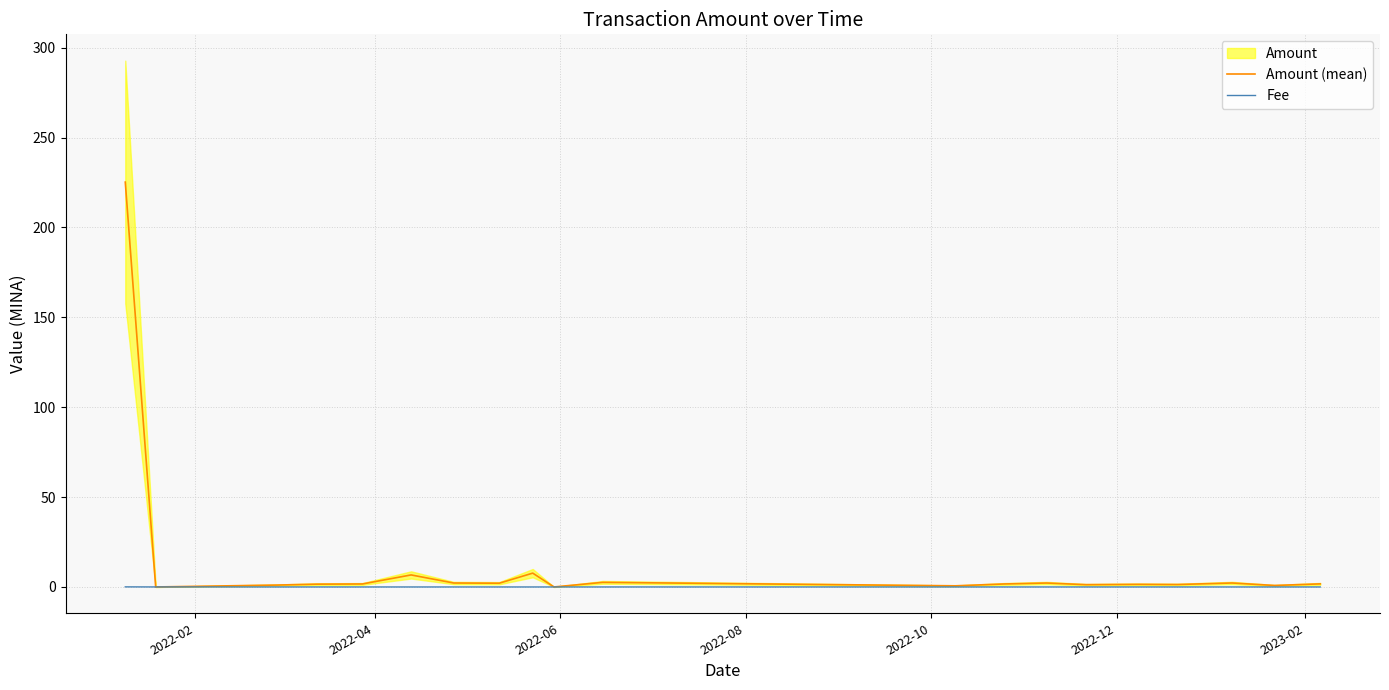

Does the chart display data point markers on the line(s)?

No